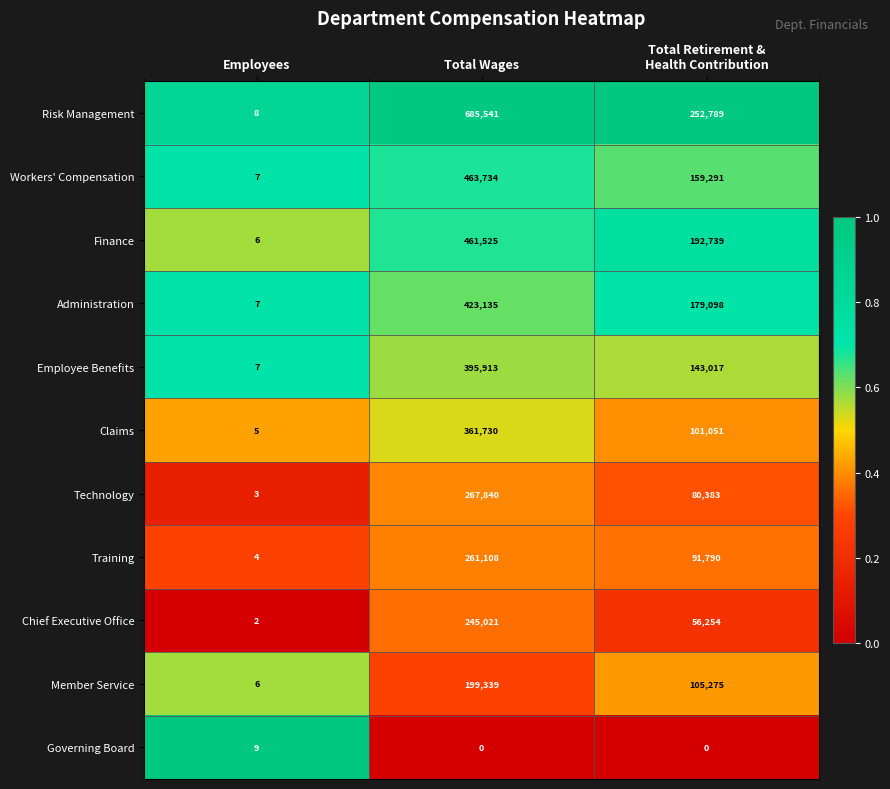

True or false: Claims has a value of 5 at Employees.

True